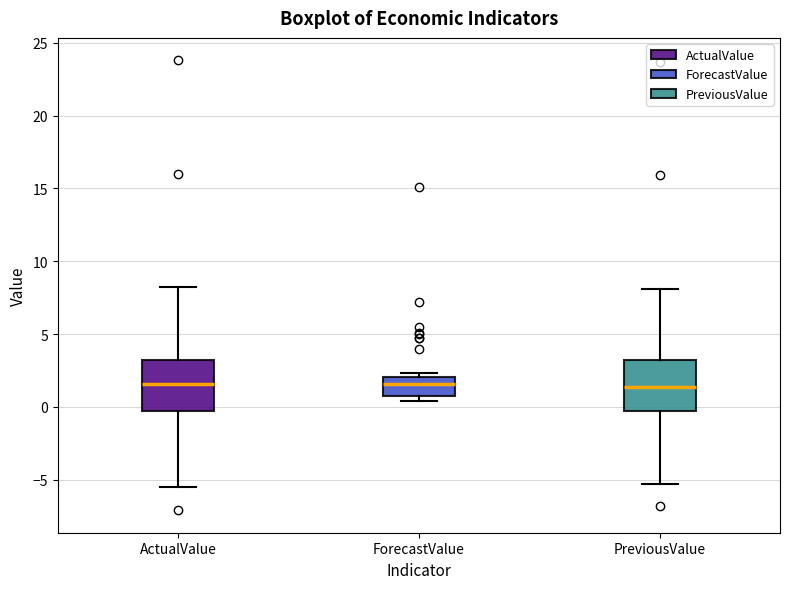

Reading left to right, read every box against the y-axis: the position of its median line, the range the box covers, and the ends of its whiskers. The values are not printed on the chart, so give them approximately, as read against the axis.

ActualValue: median 1.5, box -0.5 to 3.0, whiskers -5.5 to 8.0
ForecastValue: median 1.5, box 1.0 to 2.0, whiskers 0.5 to 2.5
PreviousValue: median 1.5, box 0.0 to 3.0, whiskers -5.5 to 8.0